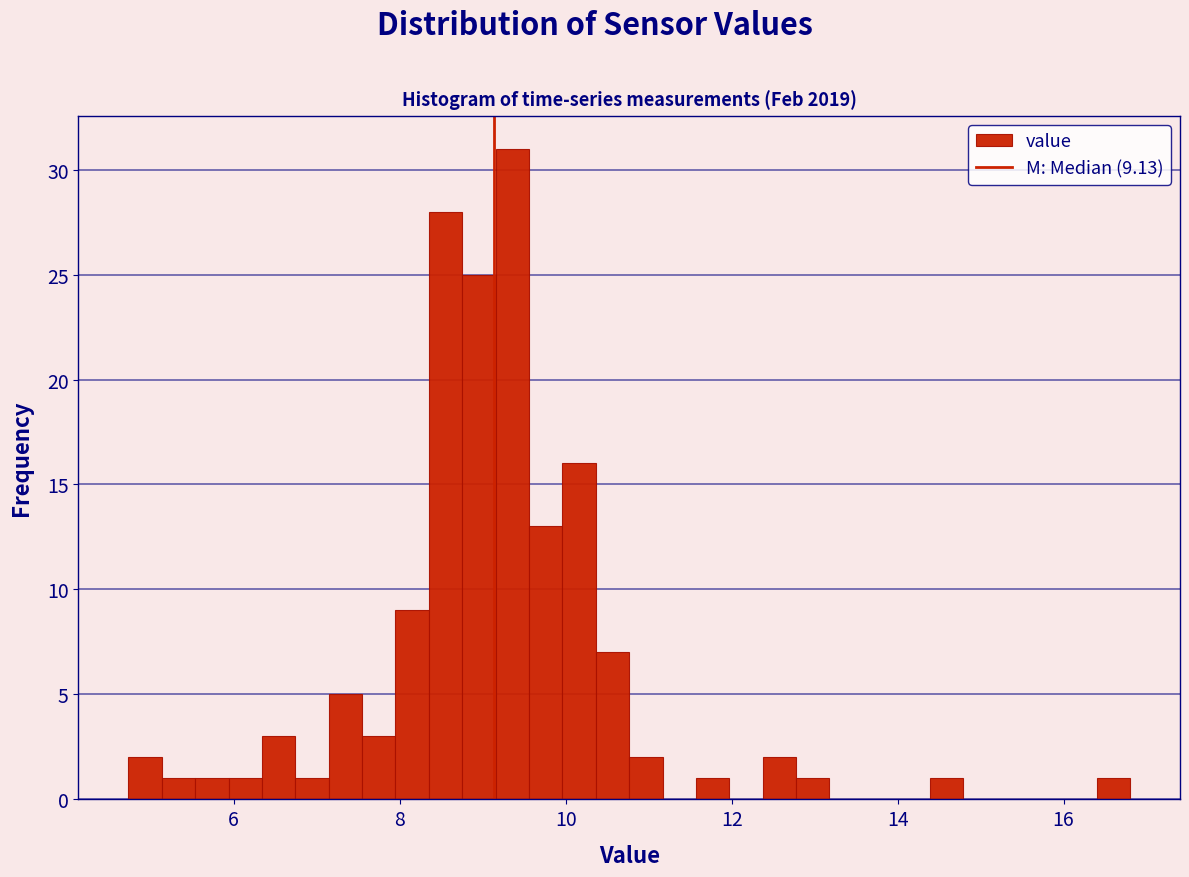

Read against the x-axis, roughly where is the centre of the tallest bar?

9.4